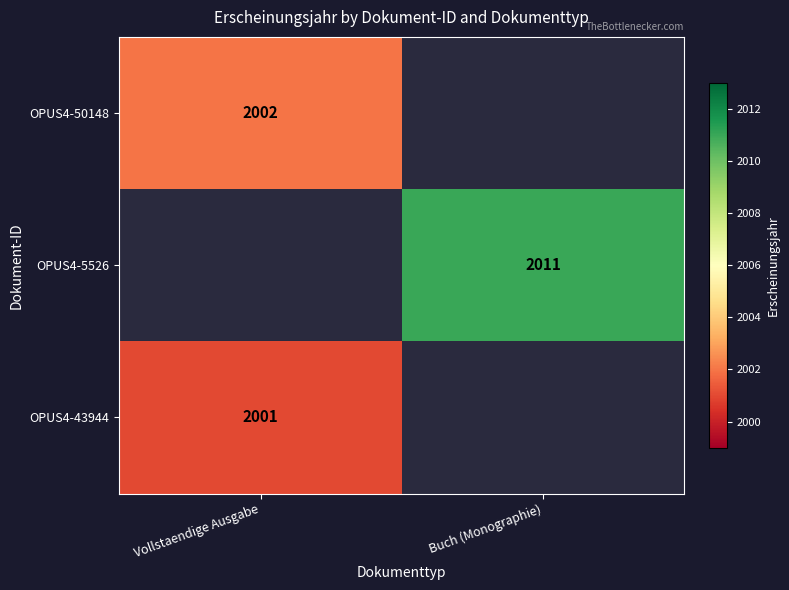

True or false: OPUS4-43944 has a value of 2744 at Vollstaendige Ausgabe.

False